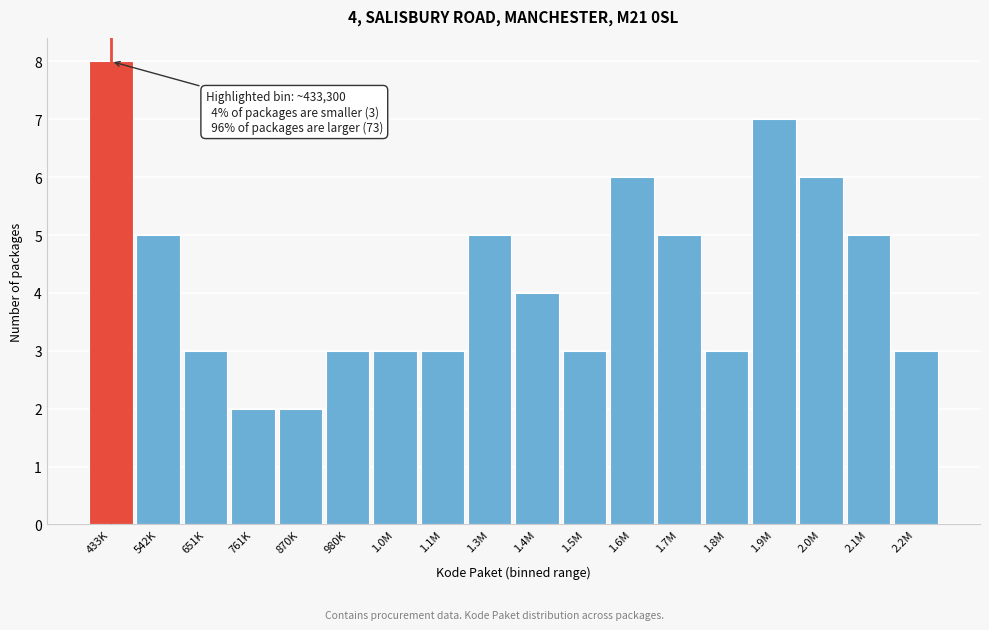

Reading left to right, list all the values displayed in this chart.

8	5	3	2	2	3	3	3	5	4	3	6	5	3	7	6	5	3